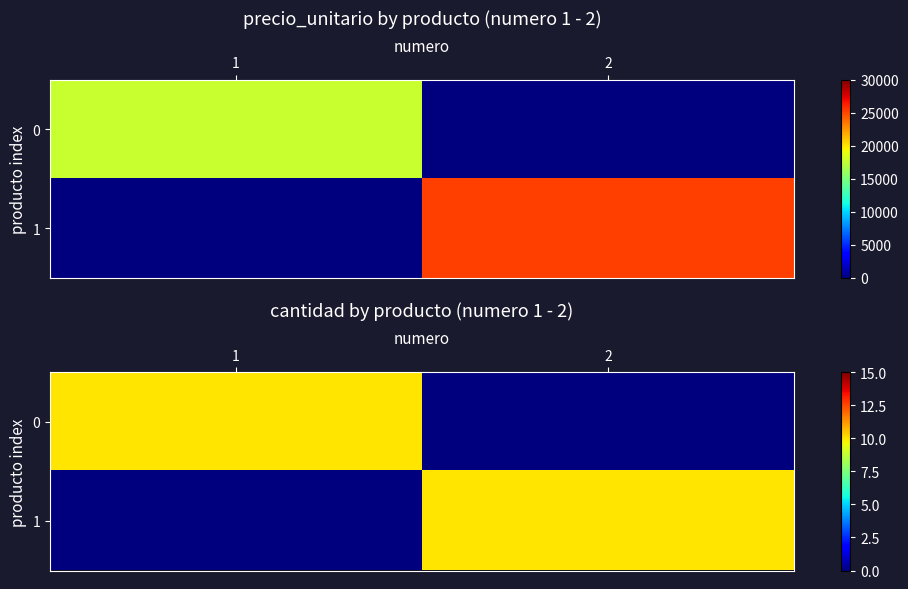

What is the difference between the highest and lowest values at 2?

10